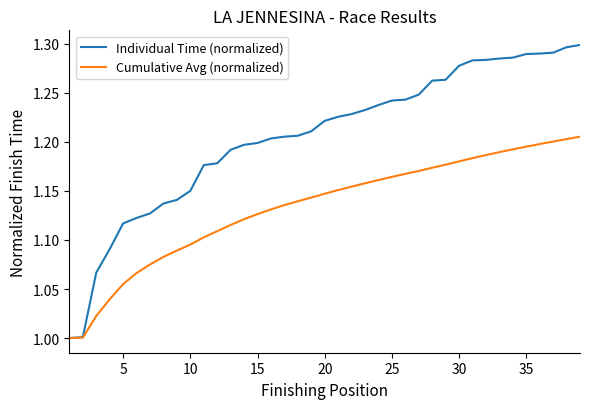

List the series in order of their overall mean, lowest first.

Cumulative Avg (normalized), Individual Time (normalized)